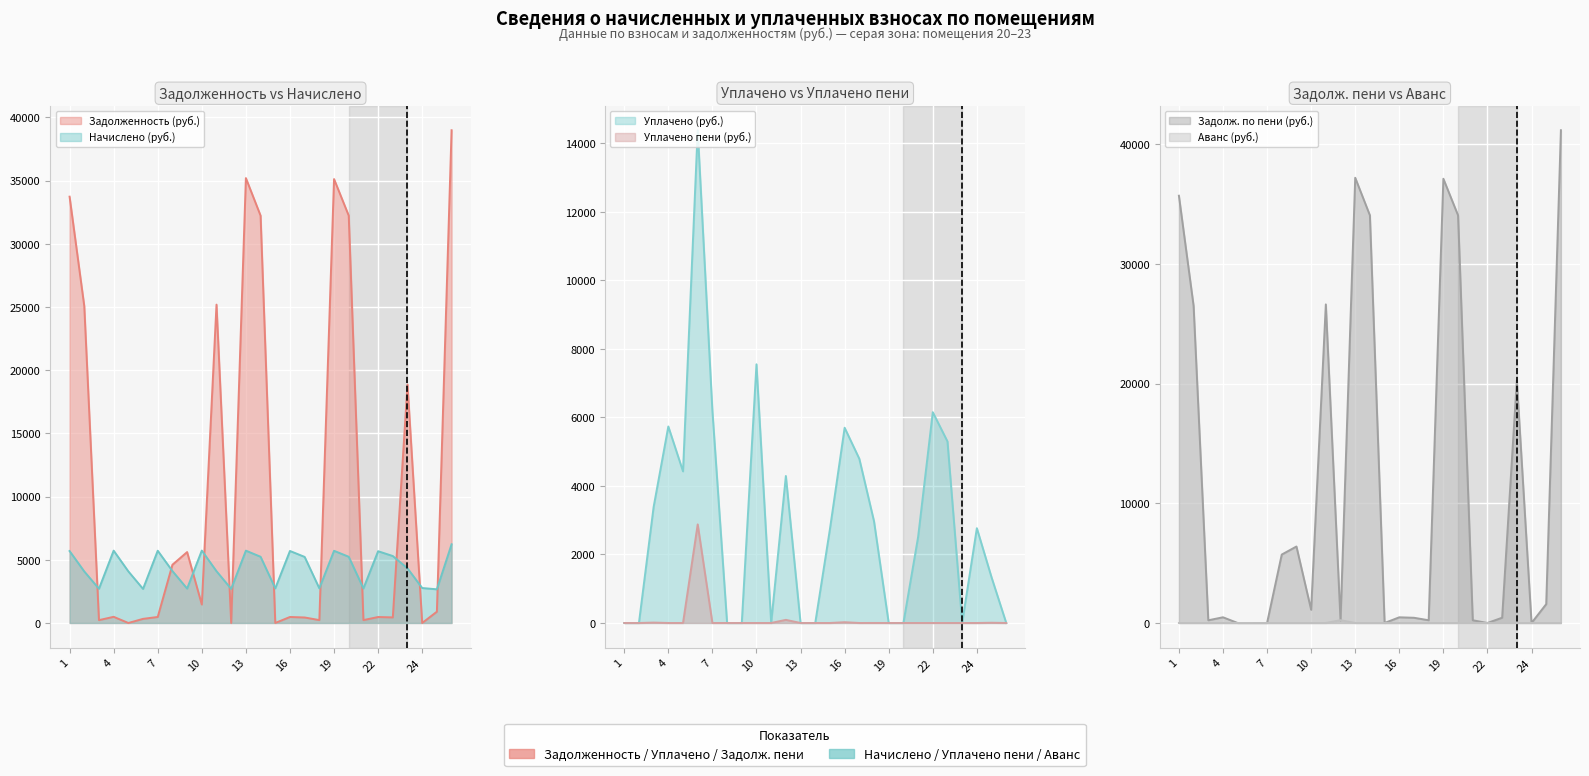

What is the difference between the maximum and second lowest values in the уплачено series?

14382.1